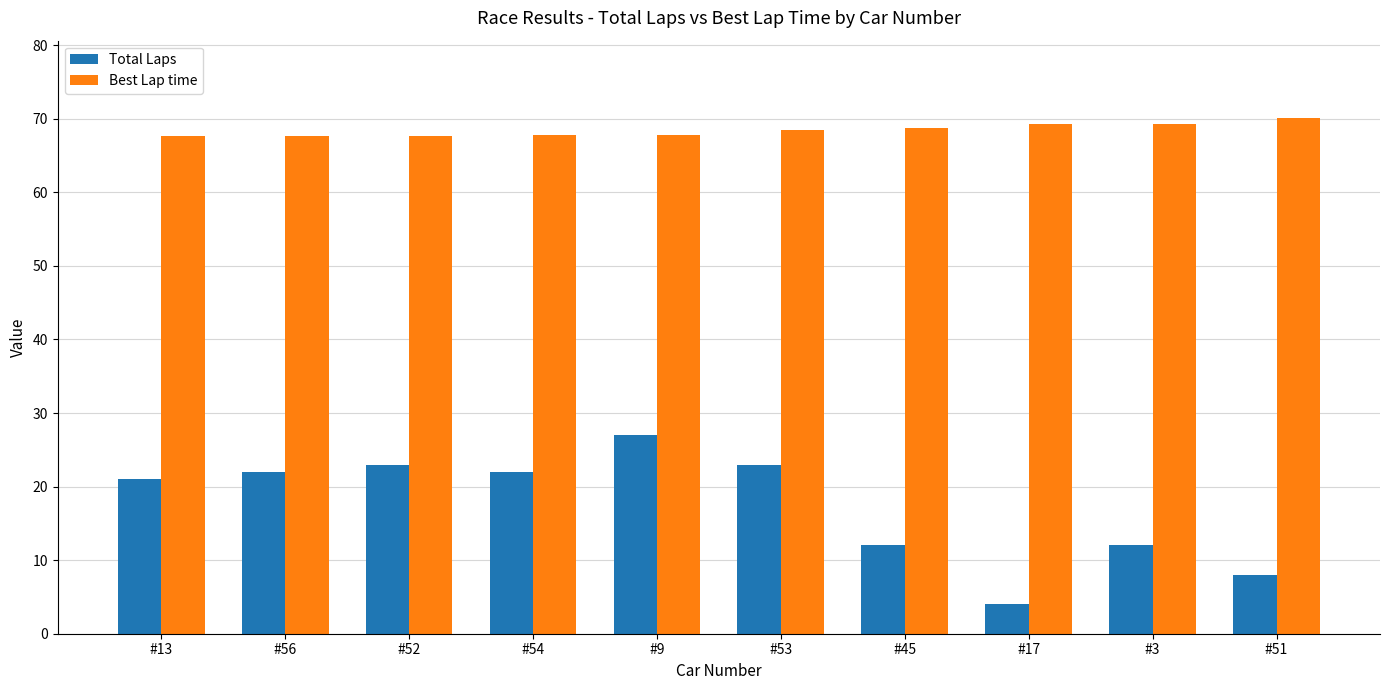

What is the minimum value for Best Lap time?

67.7